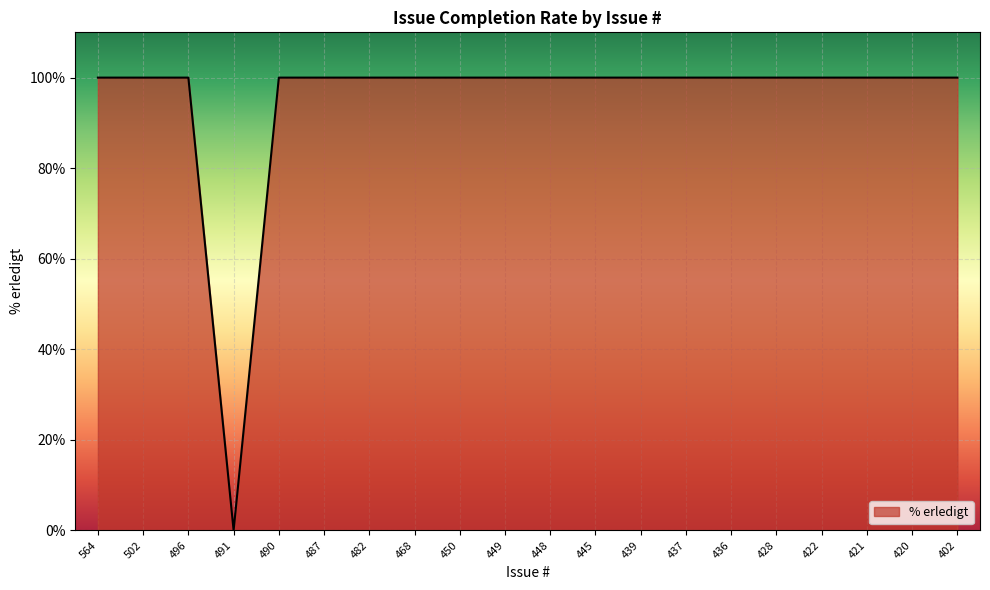

Reading left to right, list all the values displayed in this chart.

564=100	502=100	496=100	491=0	490=100	487=100	482=100	468=100	450=100	449=100	448=100	445=100	439=100	437=100	436=100	428=100	422=100	421=100	420=100	402=100